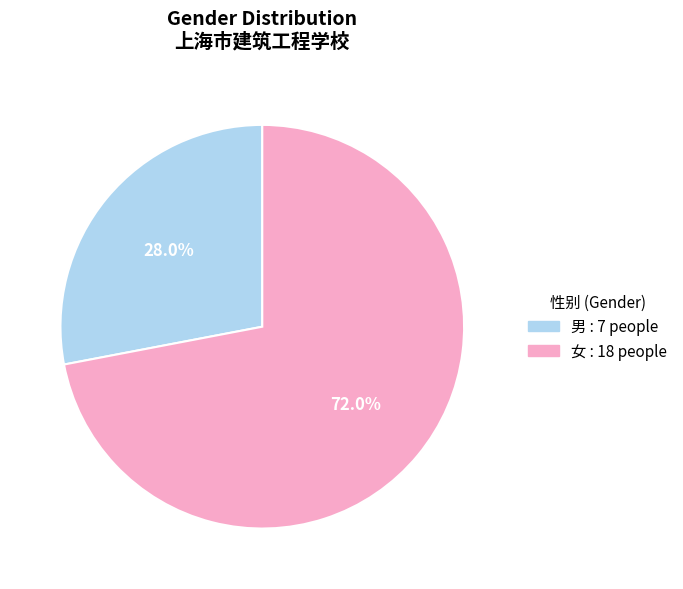

Which slice is the largest?

女